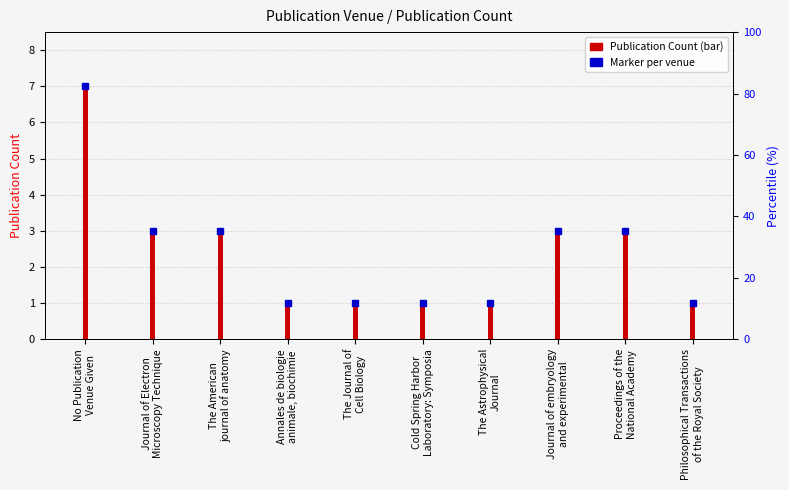

How many bars are there in total?

10